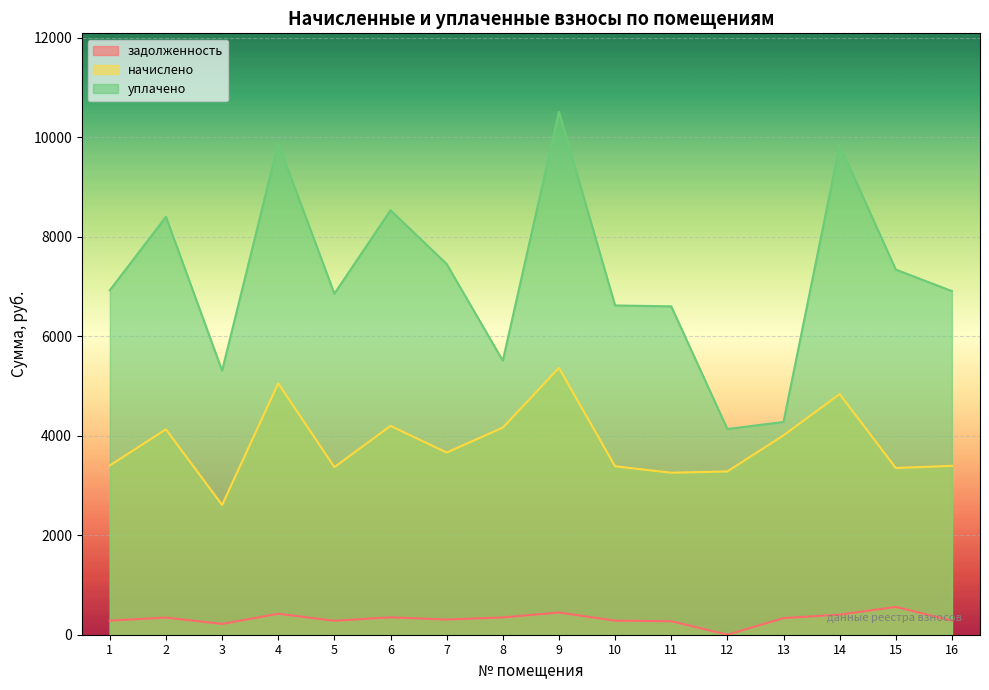

True or false: задолженность and уплачено cross at least once.

False